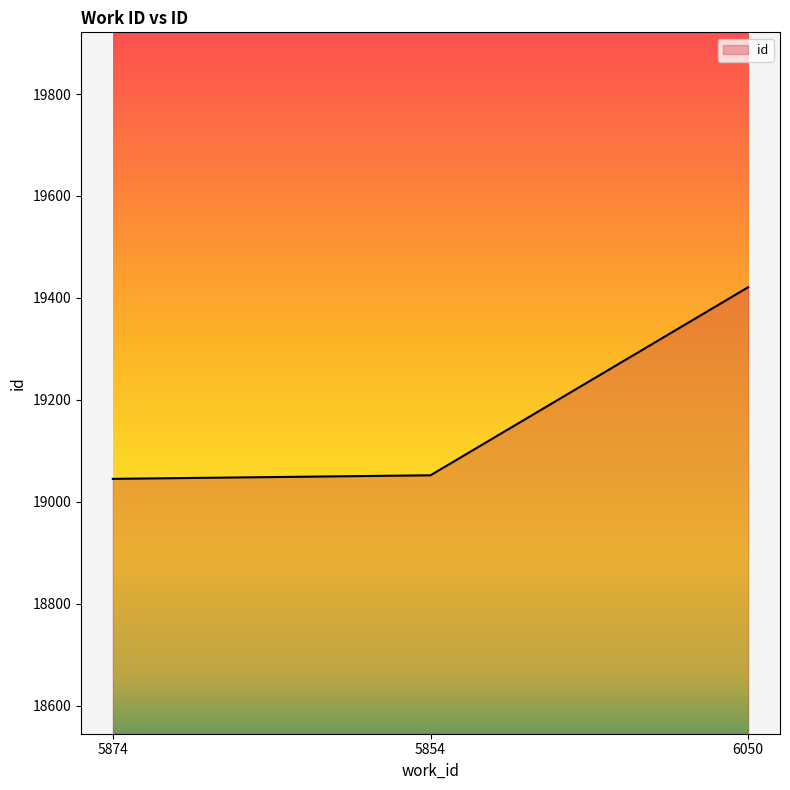

What is the smallest value displayed?

19045